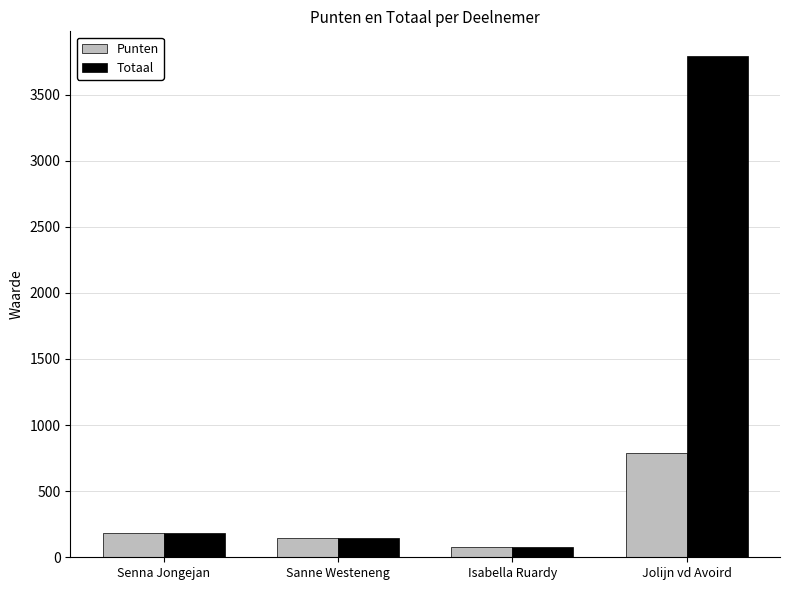

Where does the Totaal series first go above 185?

Senna Jongejan